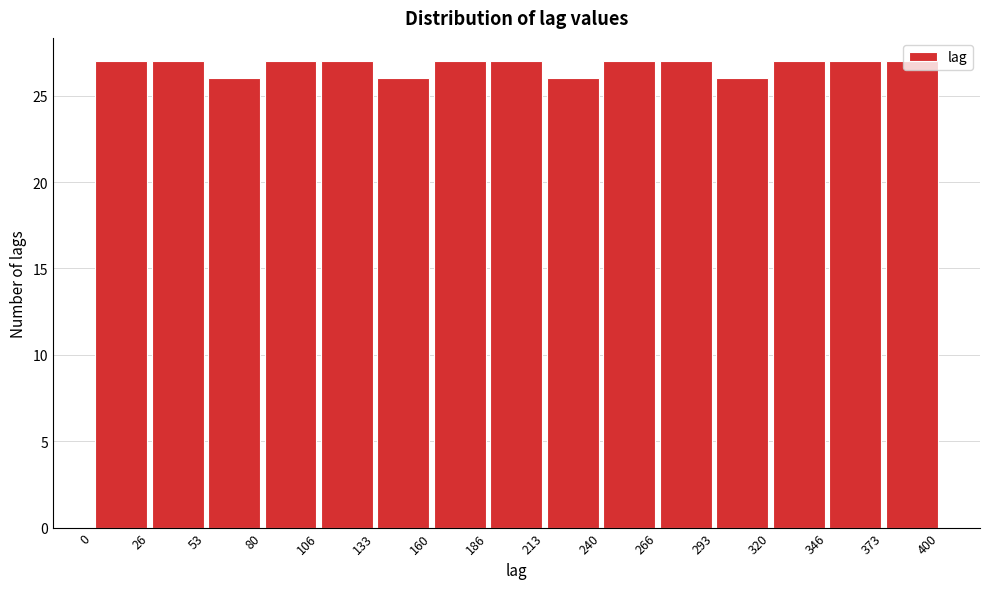

Reading left to right, transcribe this chart: for each bar, give the range it covers on the x-axis and its height. The values are not printed on the chart, so give them approximately, as read against the axis.

0 to 26: 27
26 to 53: 27
53 to 80: 26
80 to 106: 27
106 to 133: 27
133 to 160: 26
160 to 186: 27
186 to 213: 27
213 to 240: 26
240 to 266: 27
266 to 293: 27
293 to 320: 26
320 to 346: 27
346 to 373: 27
373 to 400: 27